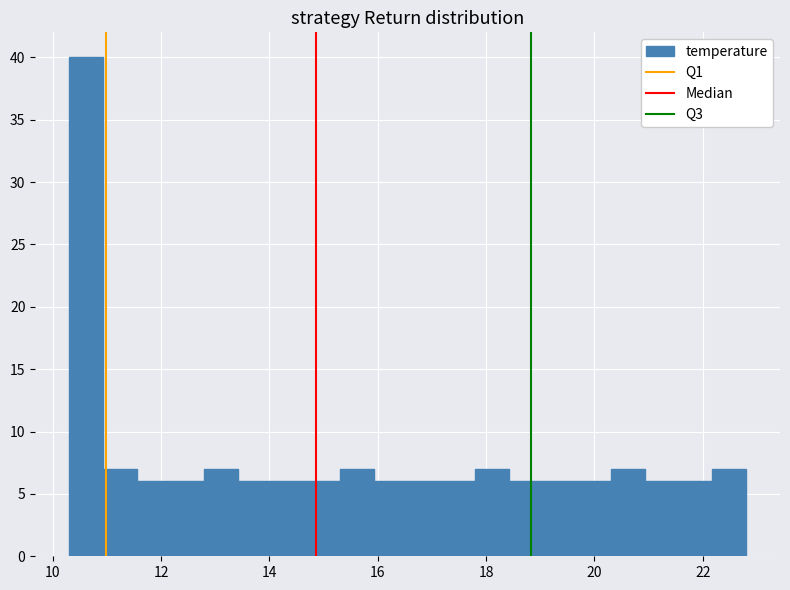

Around what value on the x-axis is the tallest bar? Give the approximate position of its centre, as read against the axis.

10.6